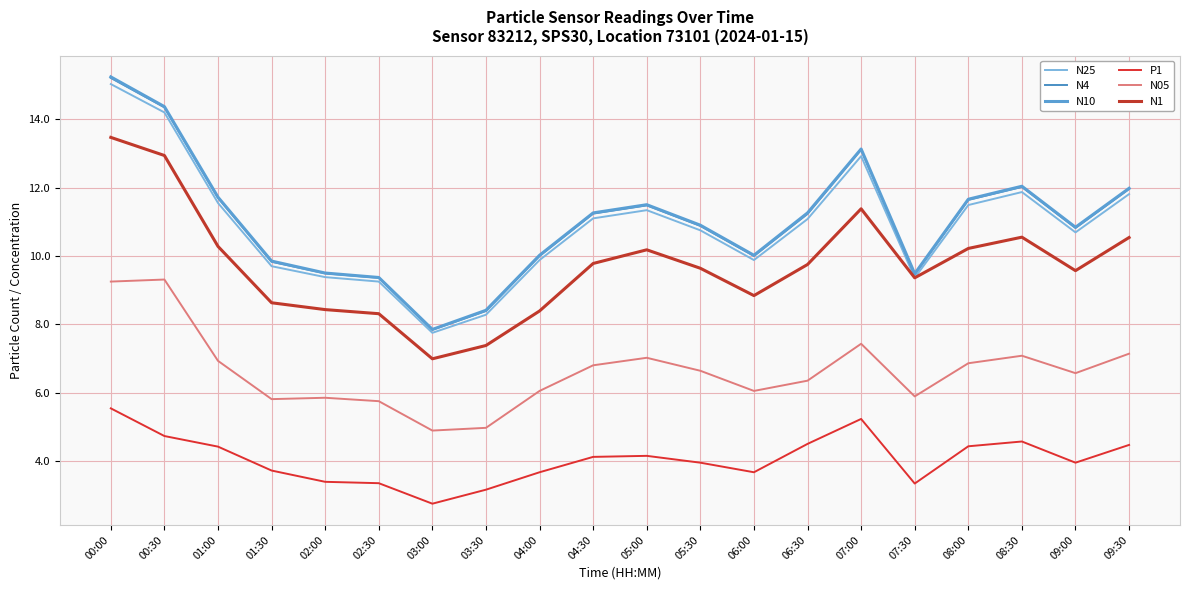

What is the value of the N25 point at the 13th from the left?

9.9